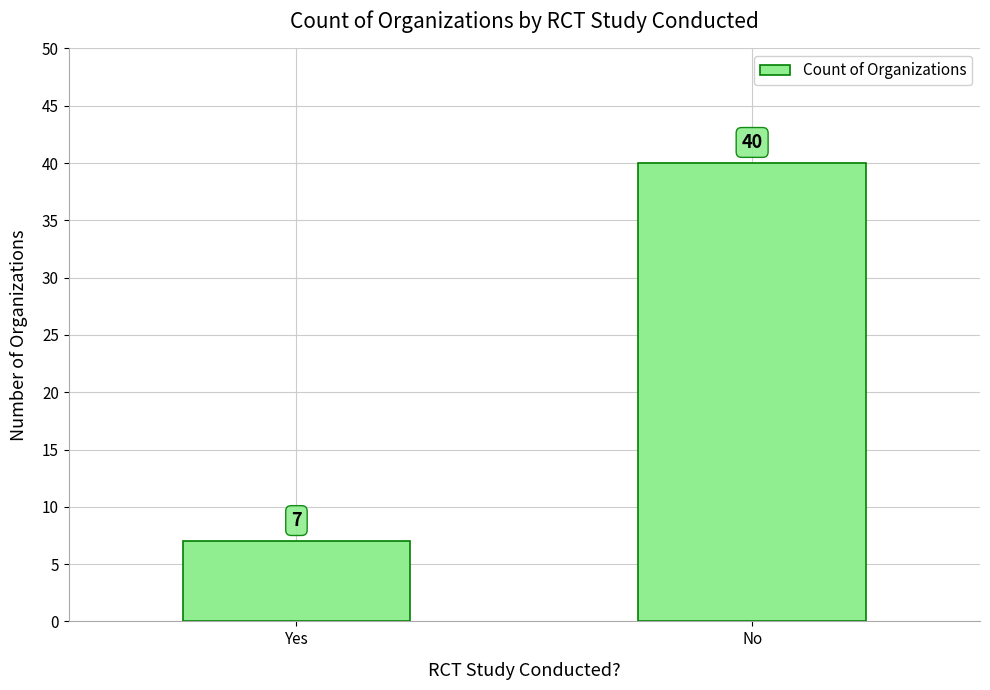

Rank the categories by value from highest to lowest.

No, Yes